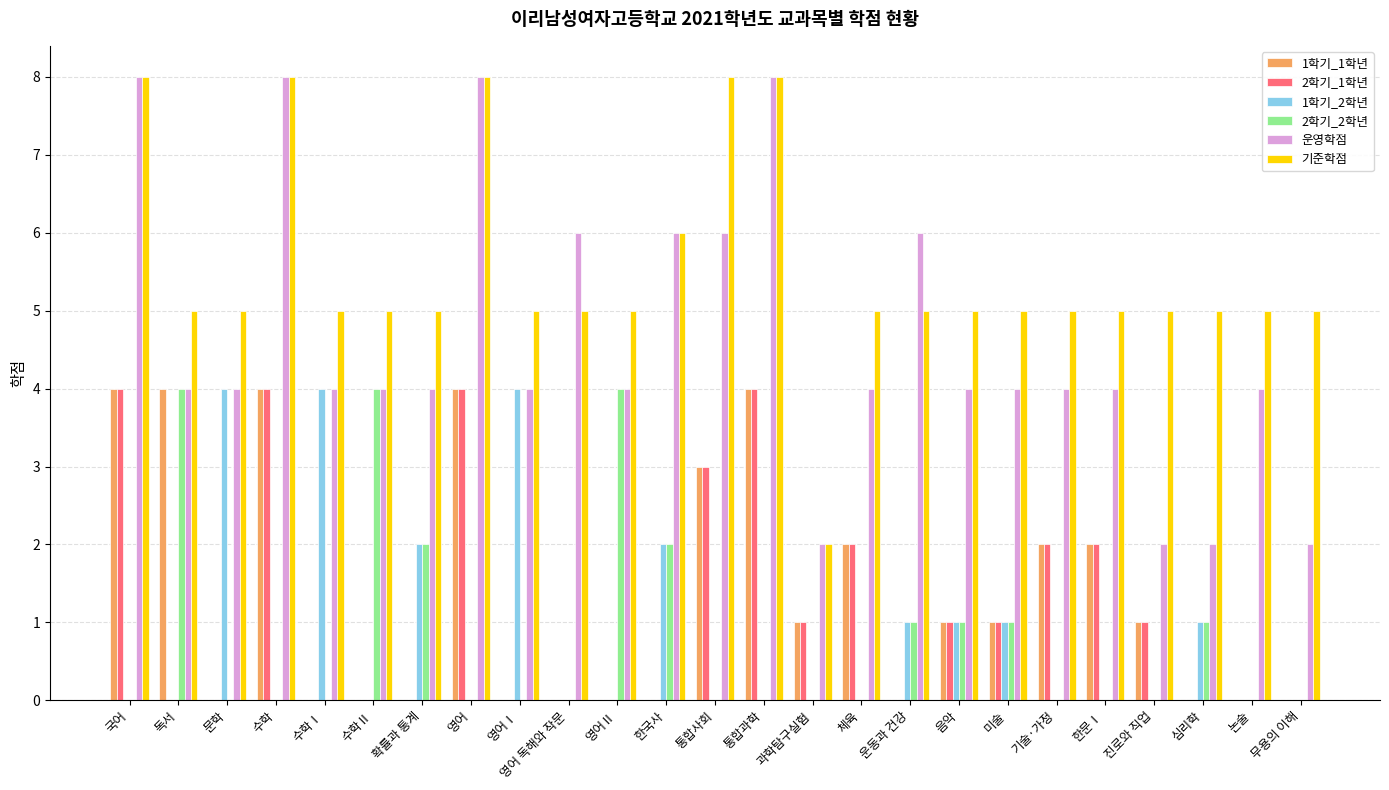

Which series changed the most between 문학 and 통합사회?

1학기_2학년